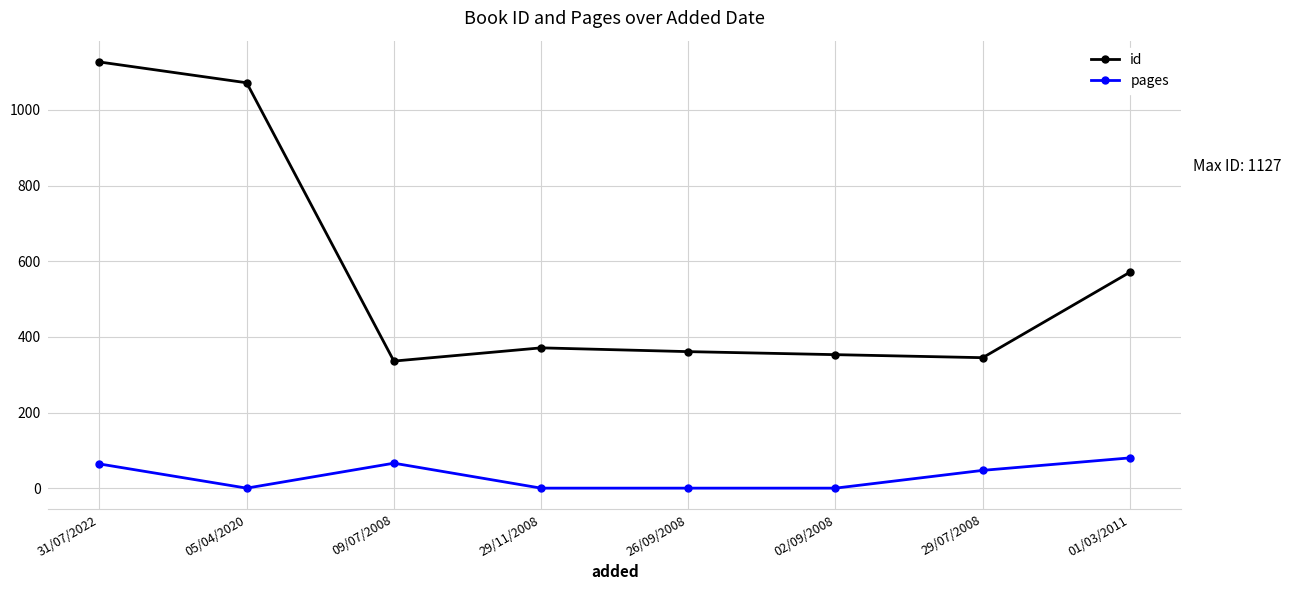

Is the value of pages at 01/03/2011 greater than the value of id at 09/07/2008?

No